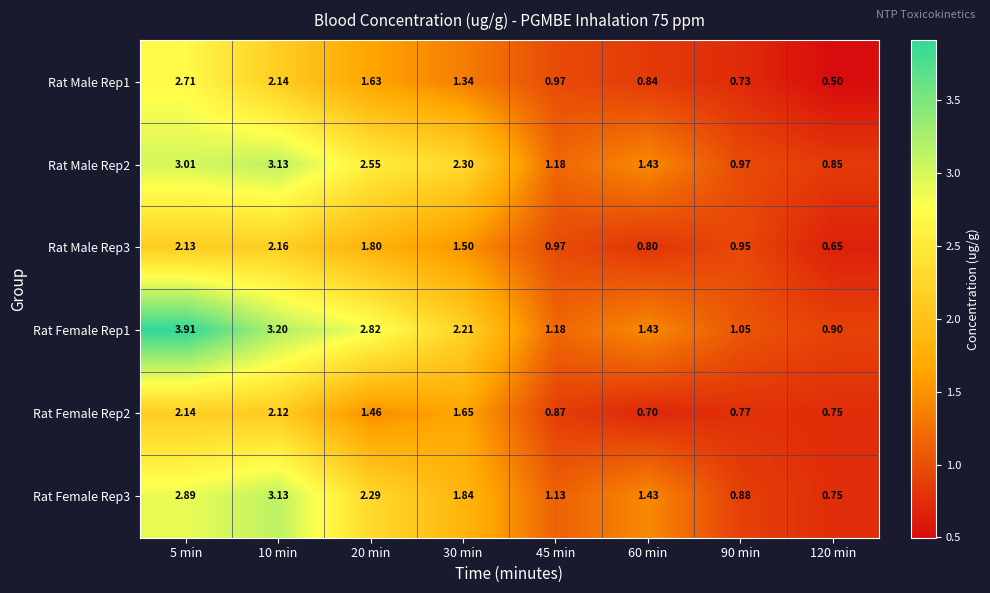

Count the number of categories in the chart.

8